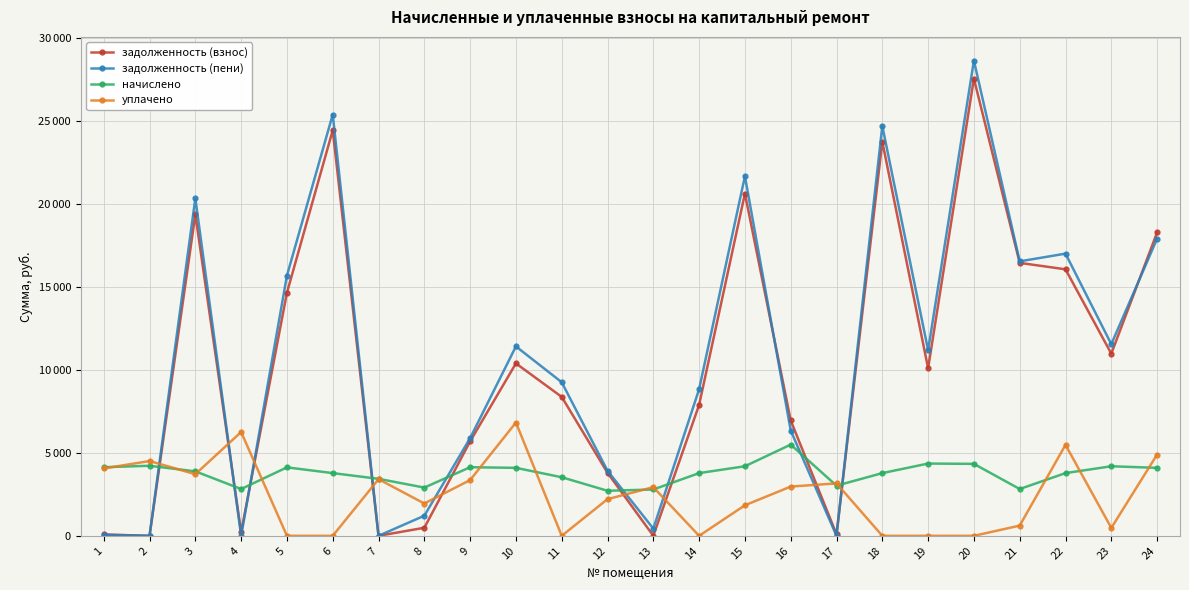

What are all the series names shown in the legend?

задолженность (взнос), задолженность (пени), начислено, уплачено